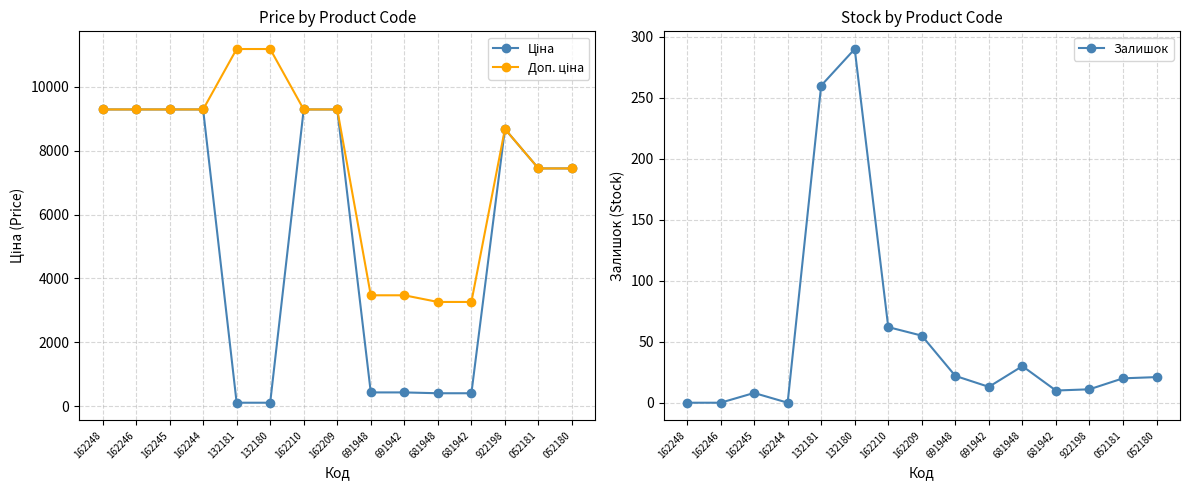

At how many categories does at least one series exceed 1191?

15